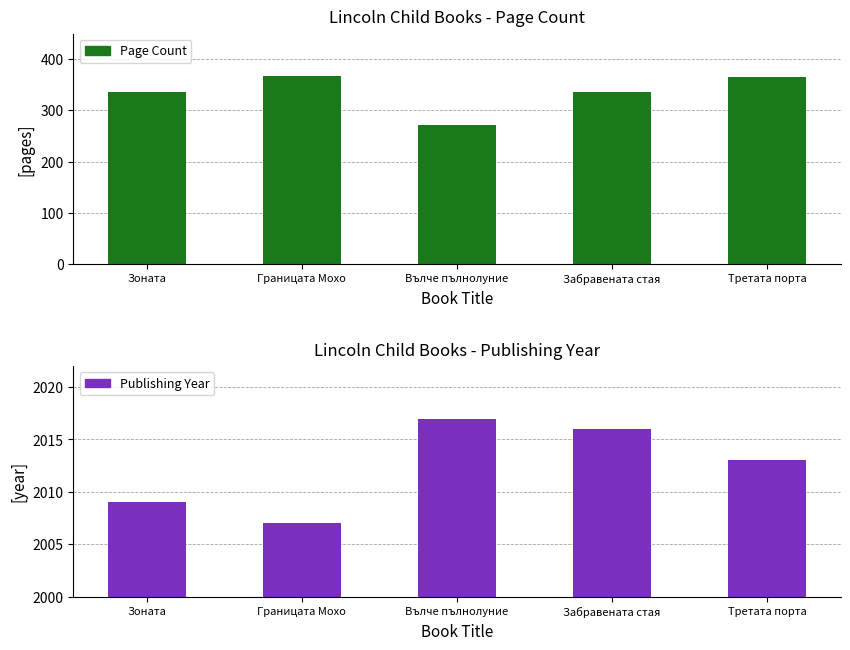

What is the maximum value for Page Count?

368